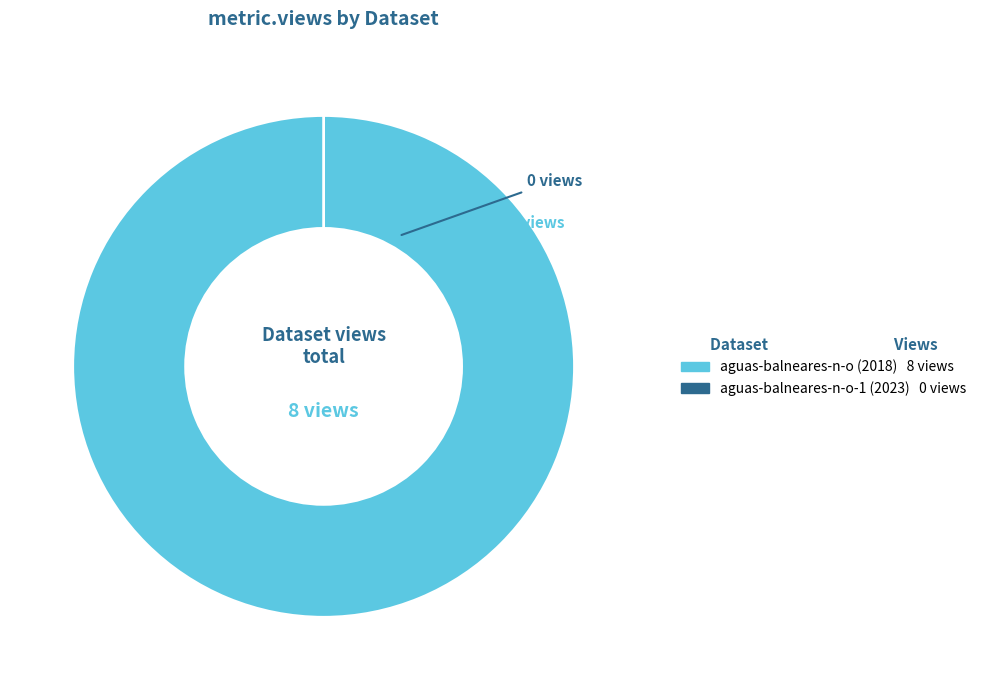

What percentage is the aguas-balneares-n-o (2018) slice, to the nearest percent?

100%